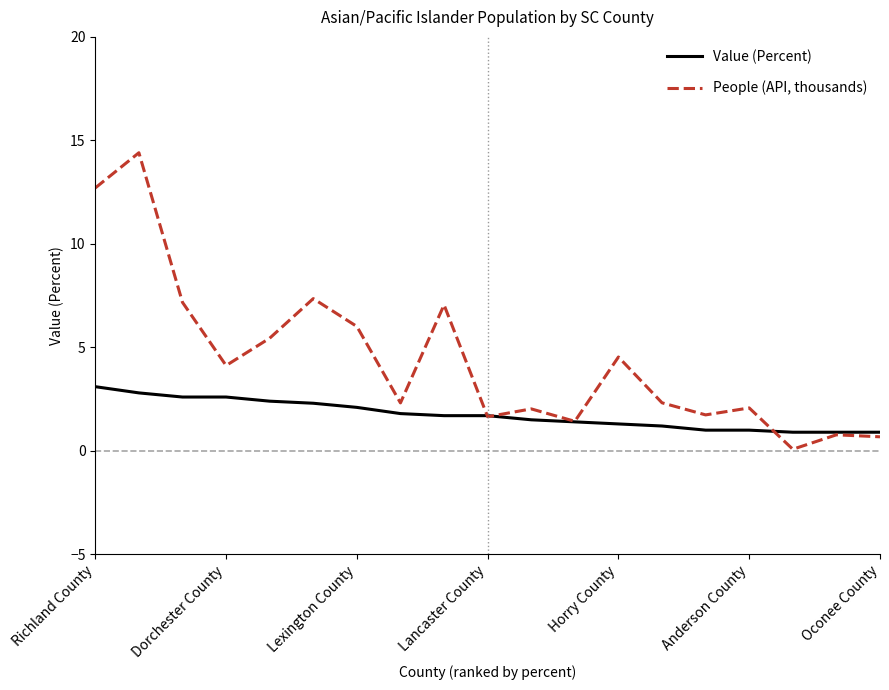

Rank the series by their maximum value, from lowest to highest.

Value (Percent), People (API, thousands)